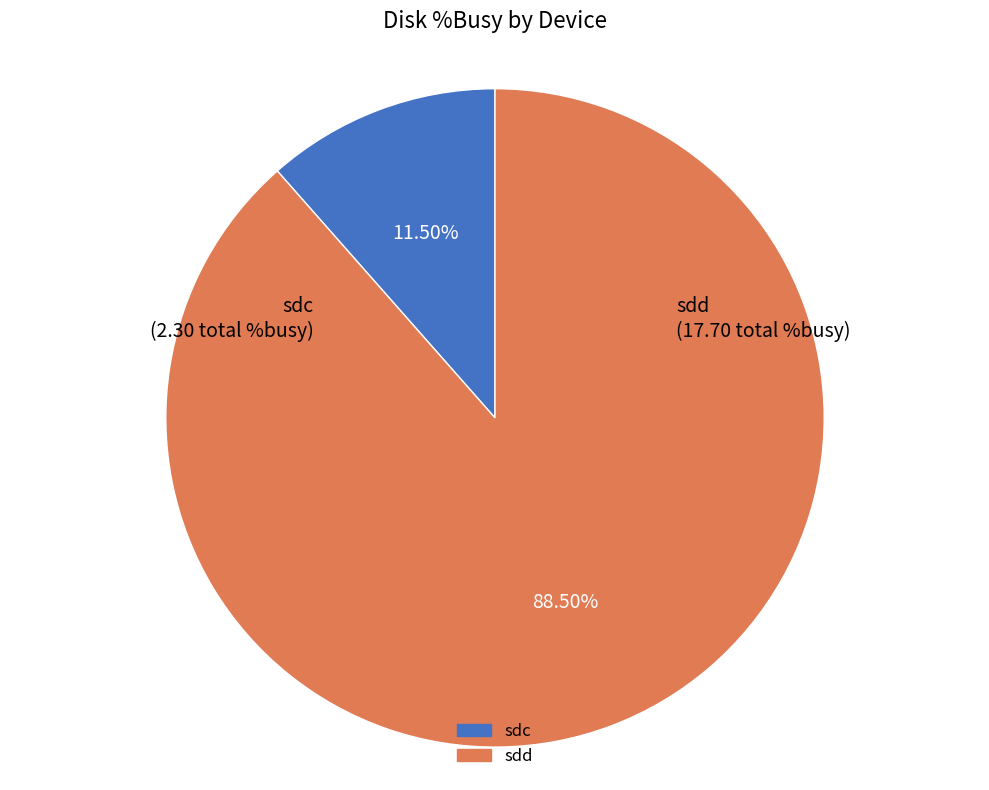

Approximately how many times larger is the value at sdd compared to sdc?

7.7